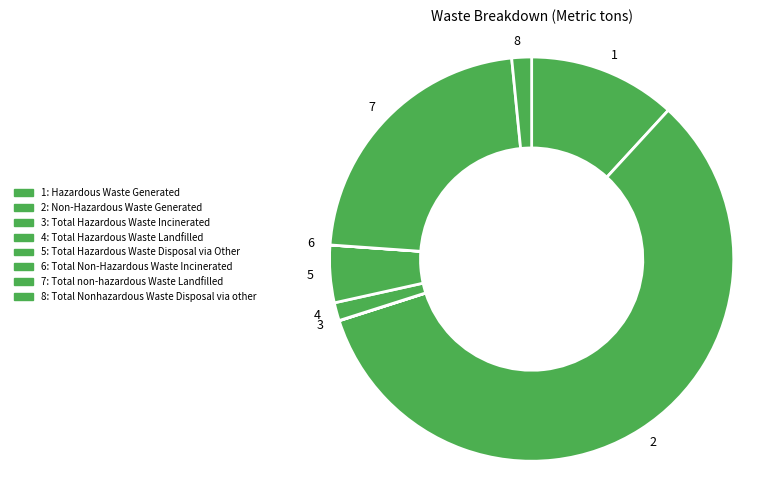

Approximately how many times larger is the value at 5 compared to 1?

0.4